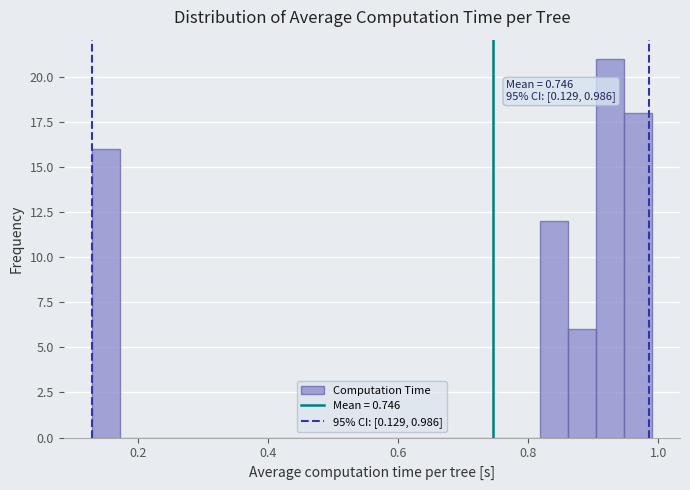

Read against the x-axis, roughly where is the centre of the tallest bar?

0.92